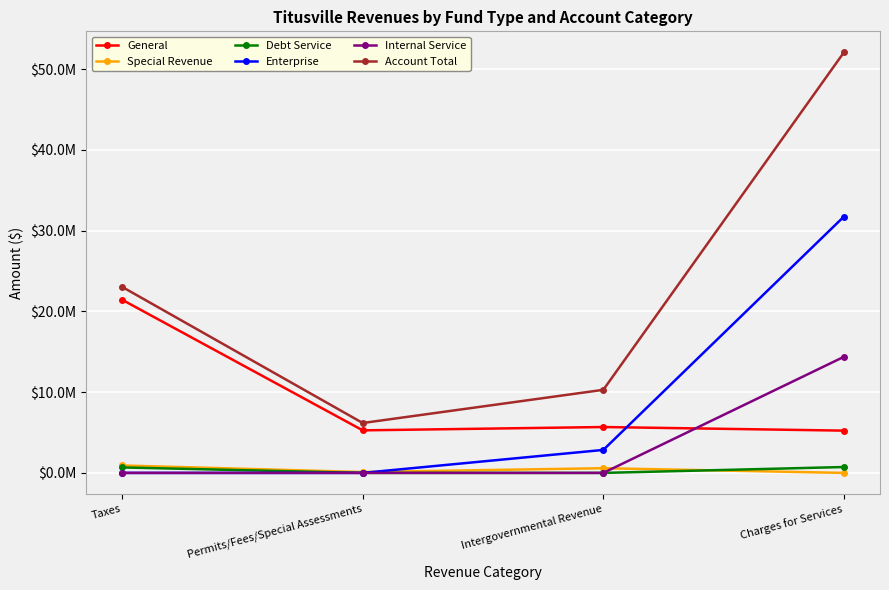

What is the difference between the maximum and minimum values in the General series?

16203273